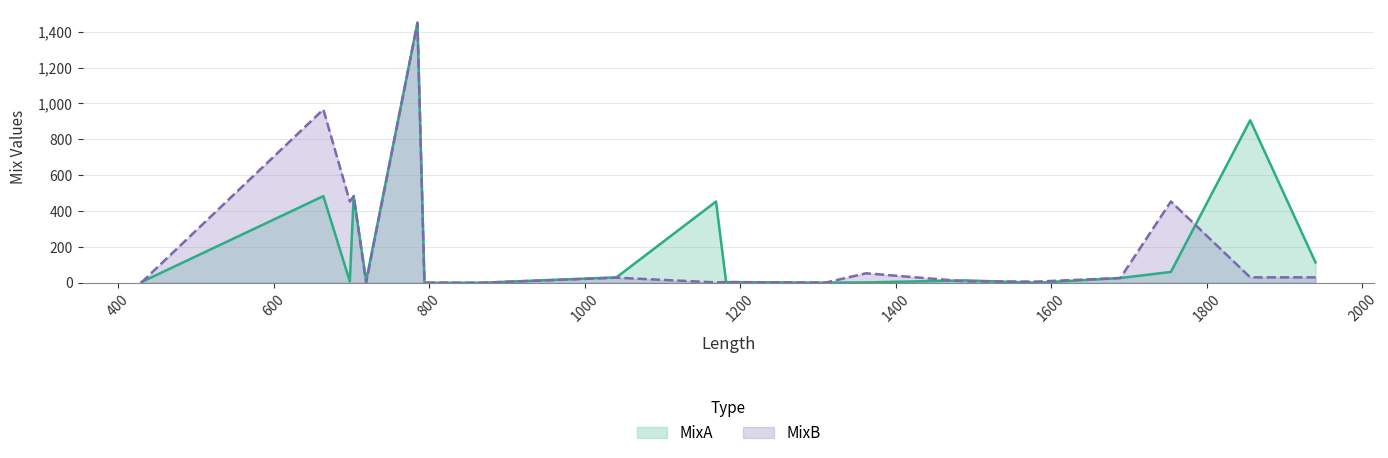

Does the chart have visible grid lines?

Yes